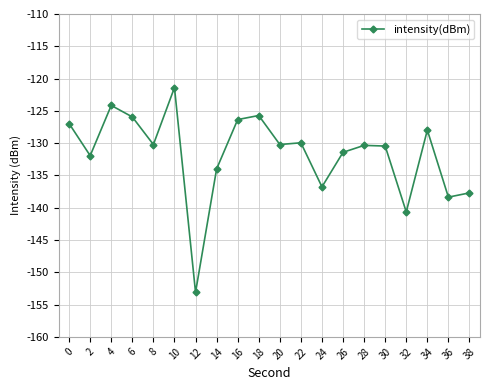

True or false: the data has more than 2 interior local peaks.

True